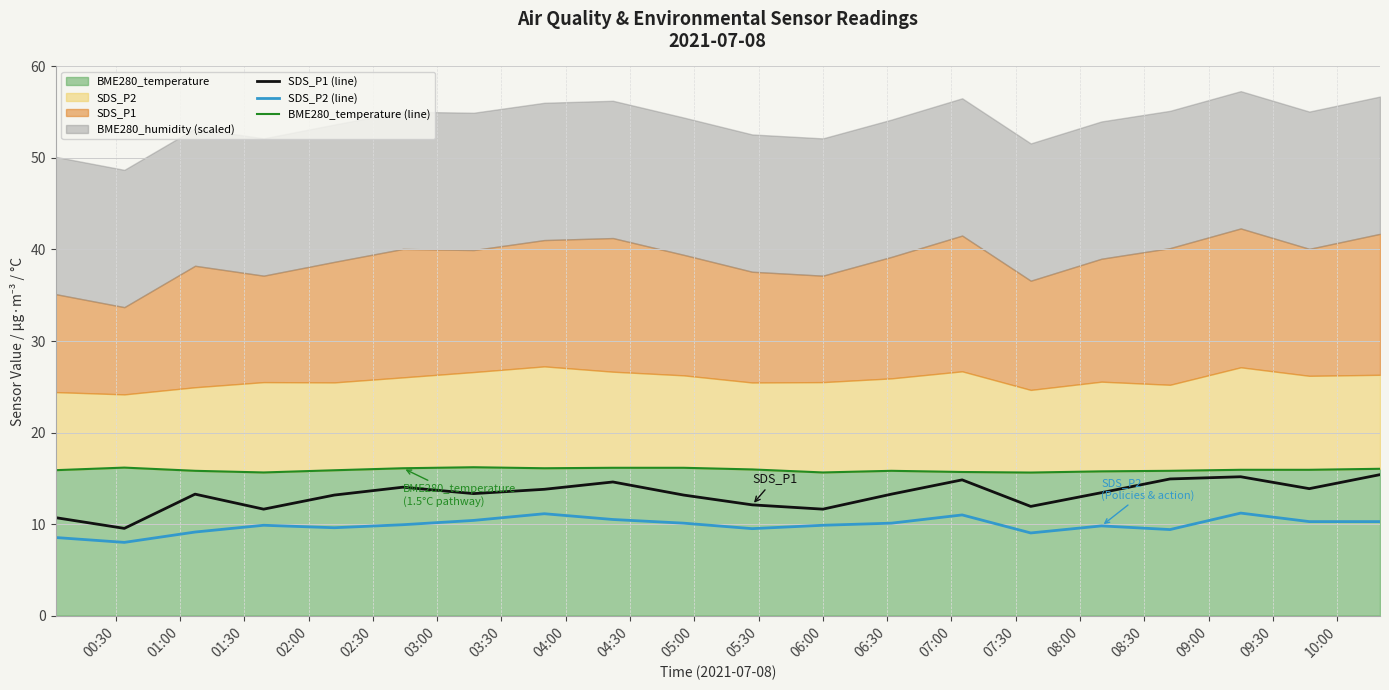

True or false: SDS_P1 (line) has a value of 21.7 at 04:30.

False